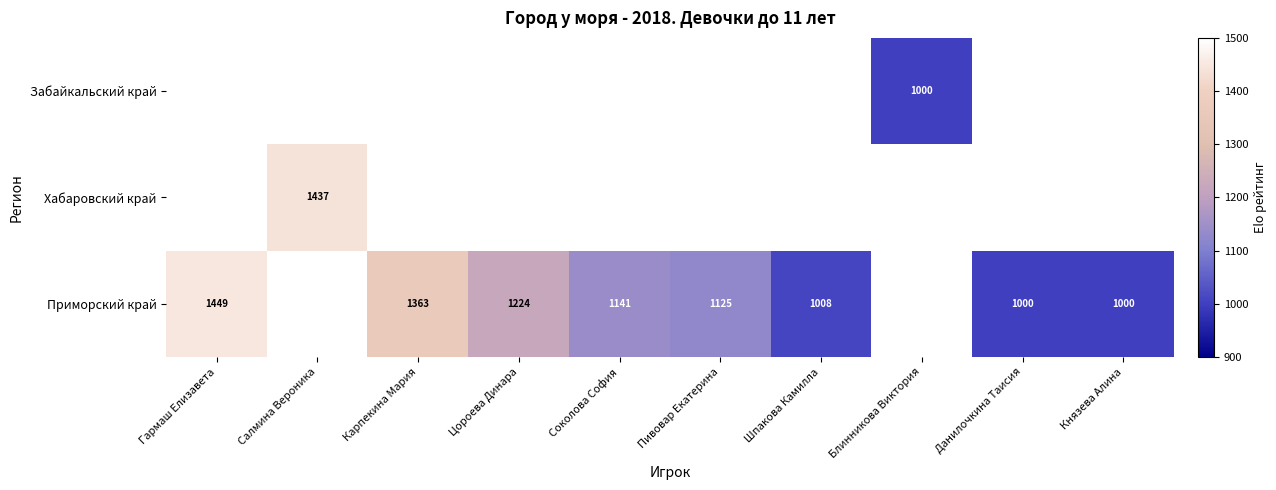

What is the greatest value displayed?

1449.0